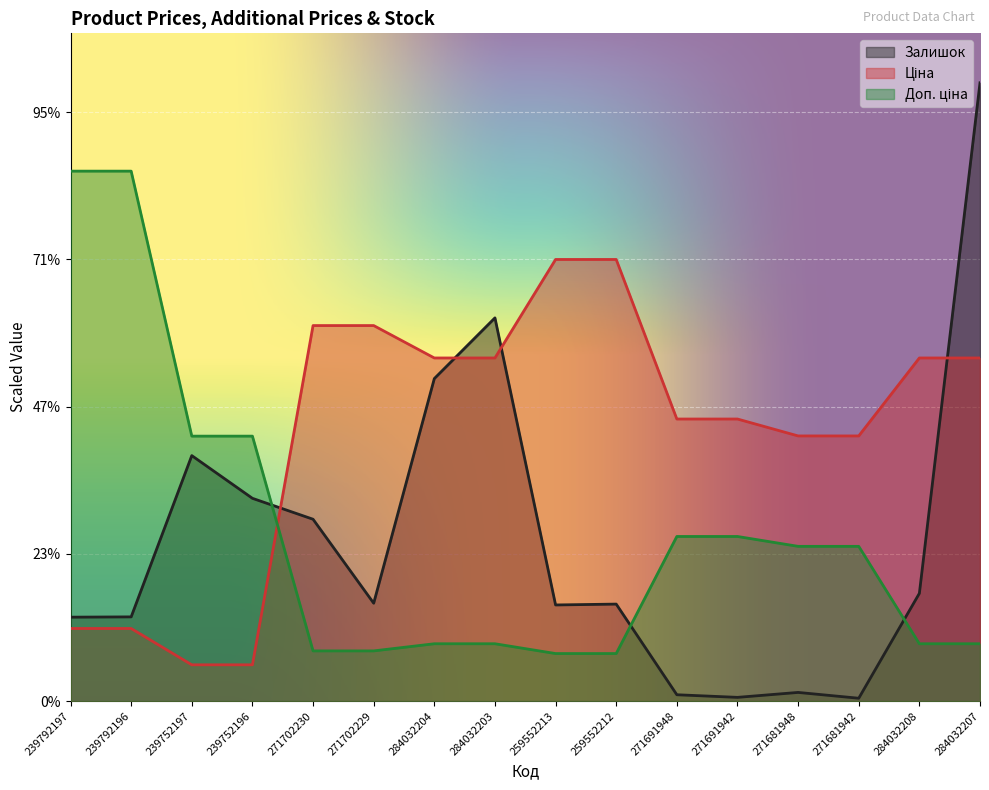

How many intersections are there between Ціна and Доп. ціна?

1